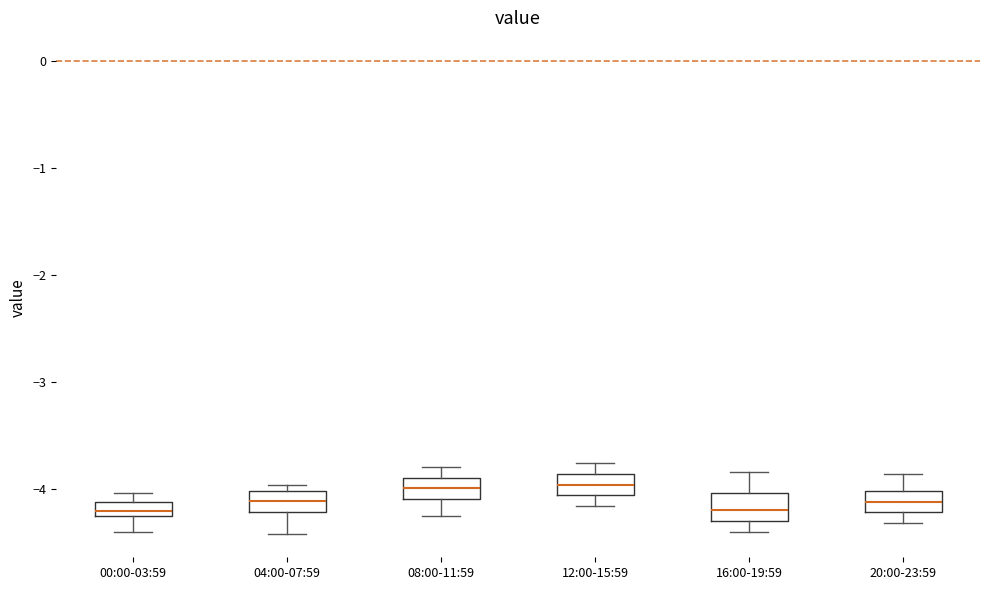

Where does the upper whisker of the box for 12:00-15:59 end on the y-axis? The values are not printed on the chart, so give them approximately, as read against the axis.

-3.8